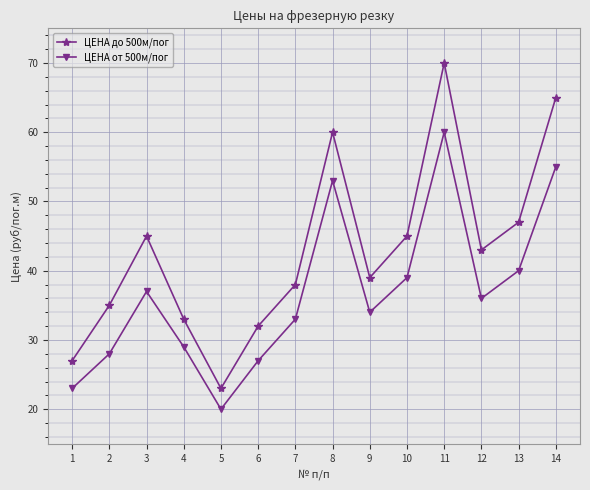

True or false: ЦЕНА до 500м/пог and ЦЕНА от 500м/пог intersect in this chart.

False